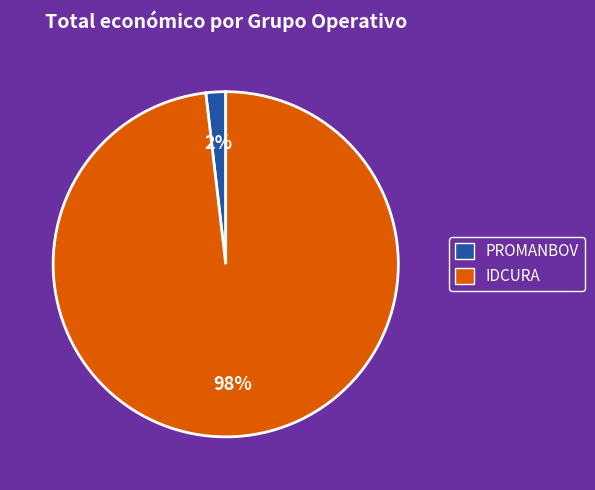

Is there a majority slice in this chart?

Yes